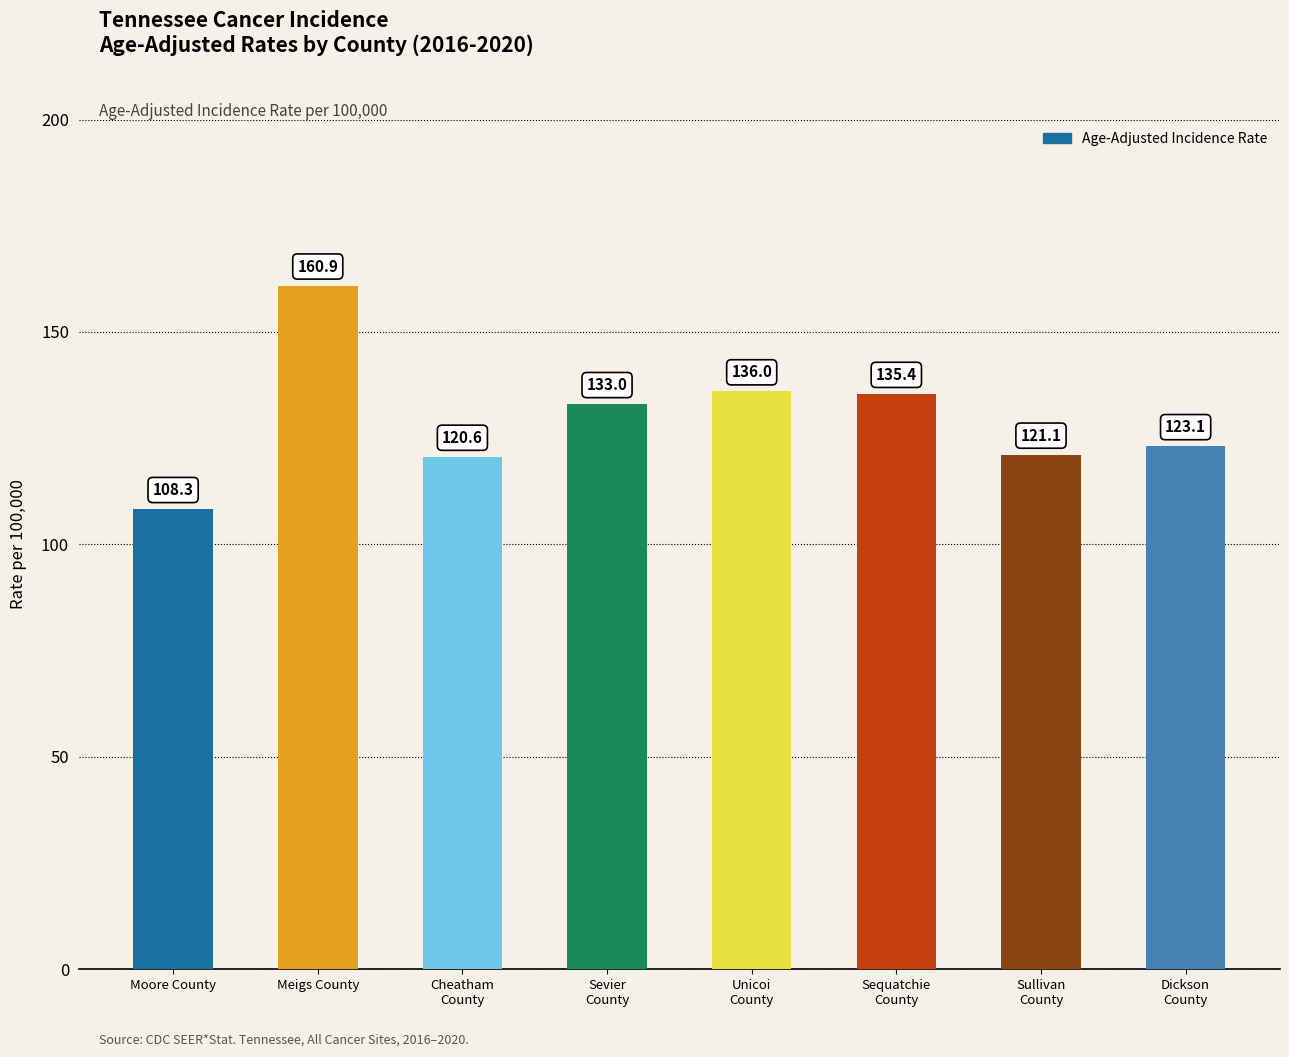

What is the label of the 7th bar from the left?

Sullivan
County